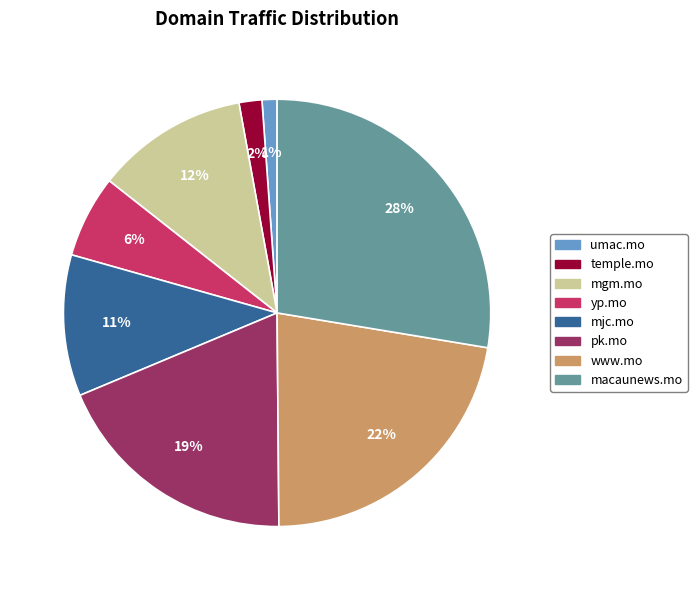

To the nearest percent, what is the average slice percentage?

12%